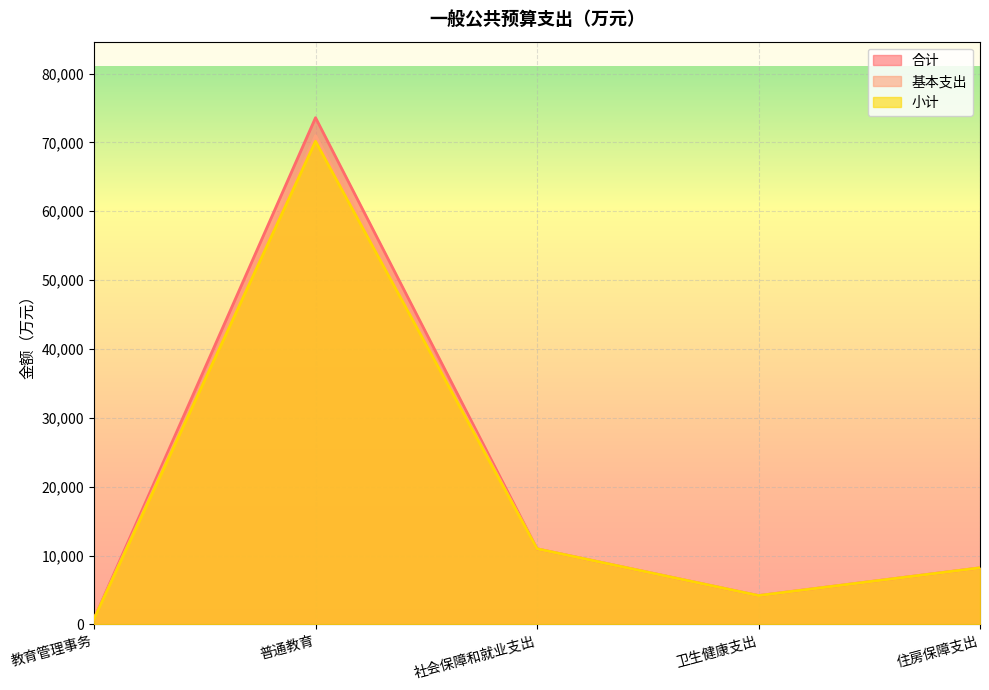

At which category does 合计 reach its first local peak?

普通教育